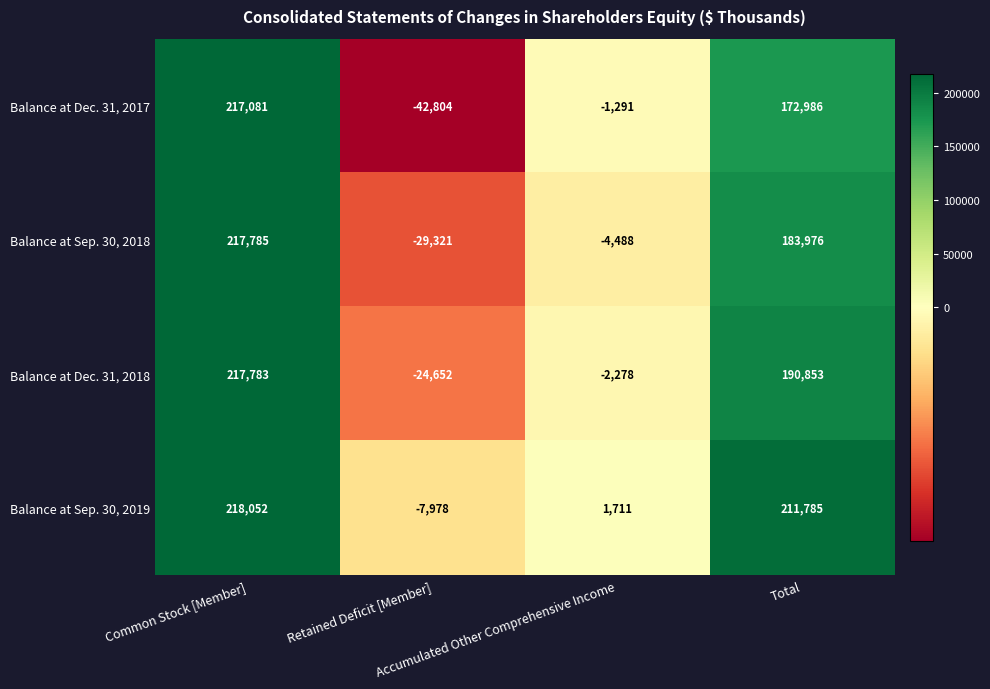

Rank the series by their maximum value, from lowest to highest.

Balance at Dec. 31, 2017, Balance at Dec. 31, 2018, Balance at Sep. 30, 2018, Balance at Sep. 30, 2019